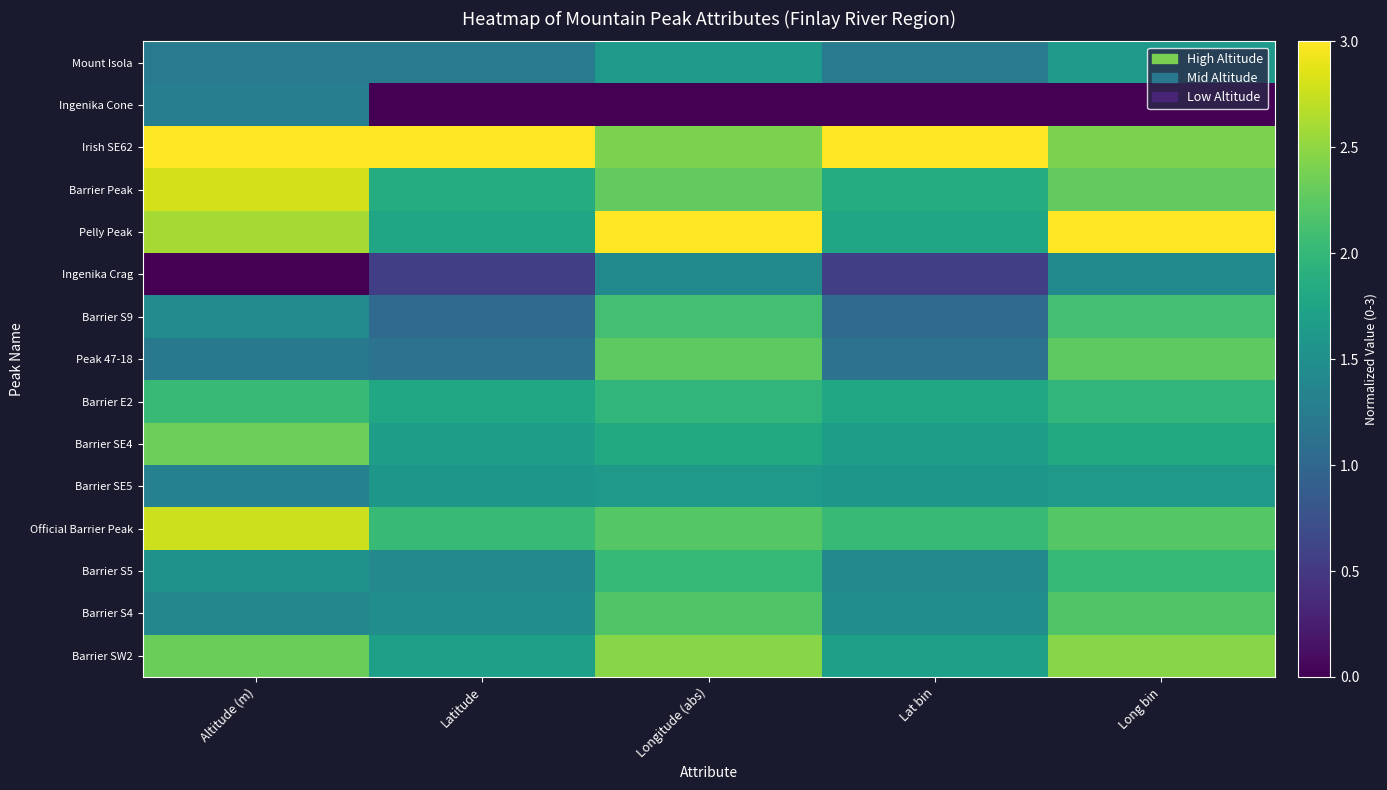

What is the difference between the highest and lowest values at Lat bin?

3.0